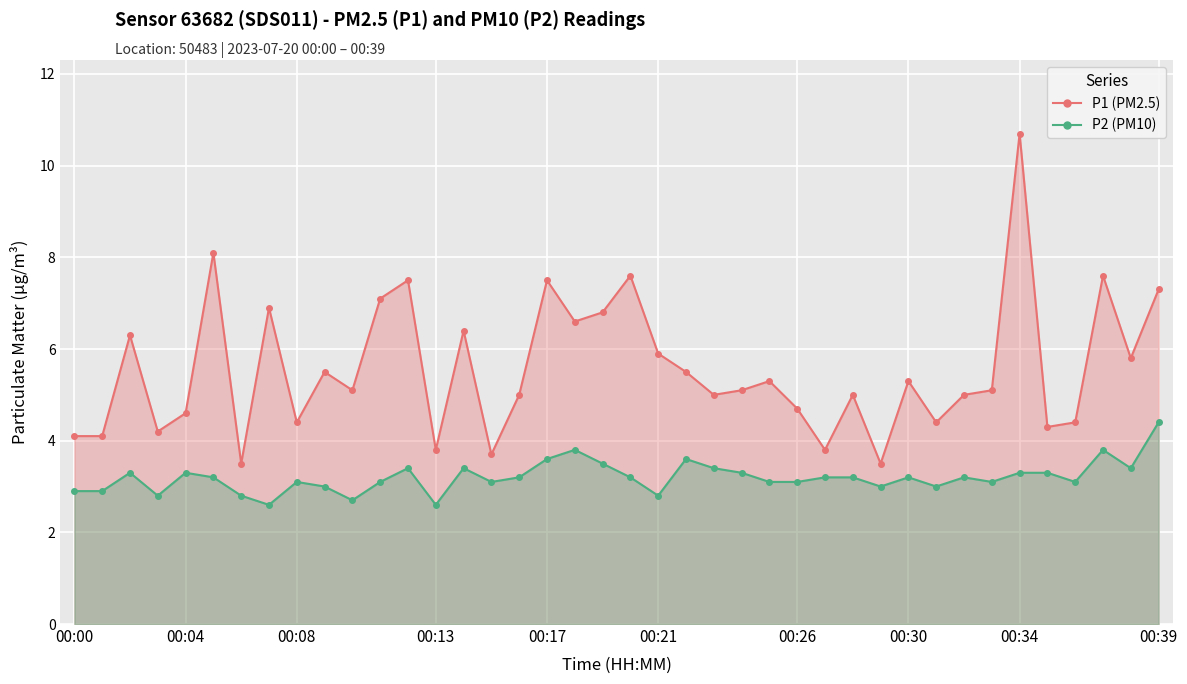

What is the average value of the P2 series?

3.2